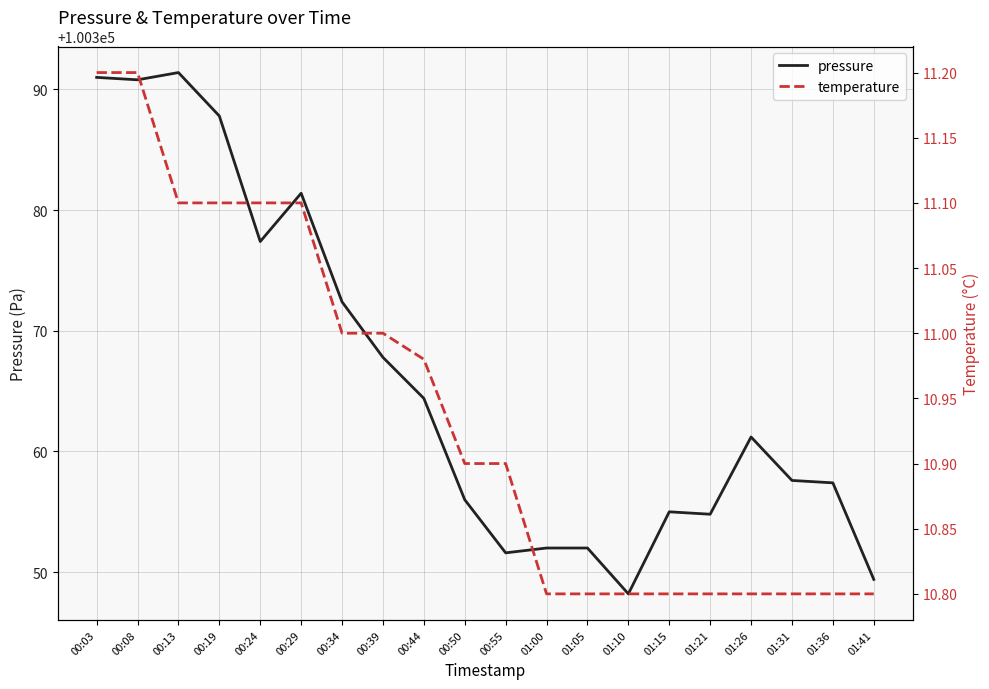

At which category does pressure reach its first local valley?

00:08